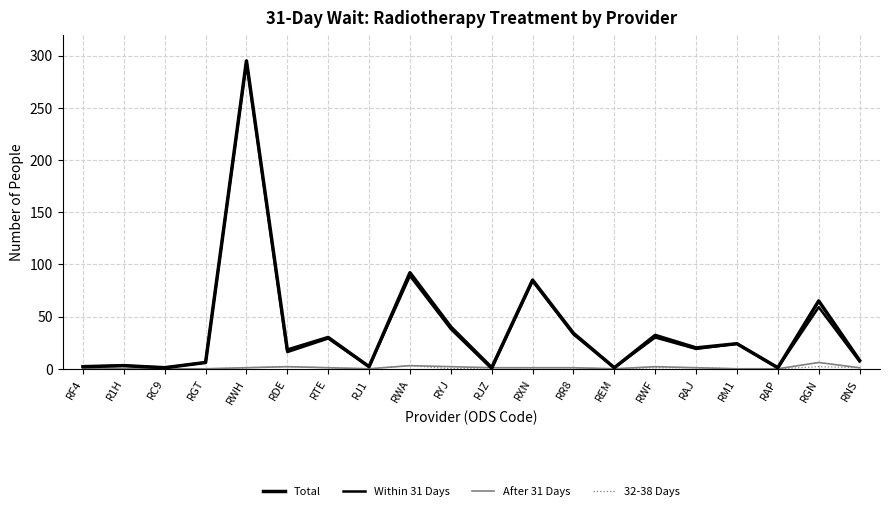

Does the chart display data point markers on the line(s)?

No